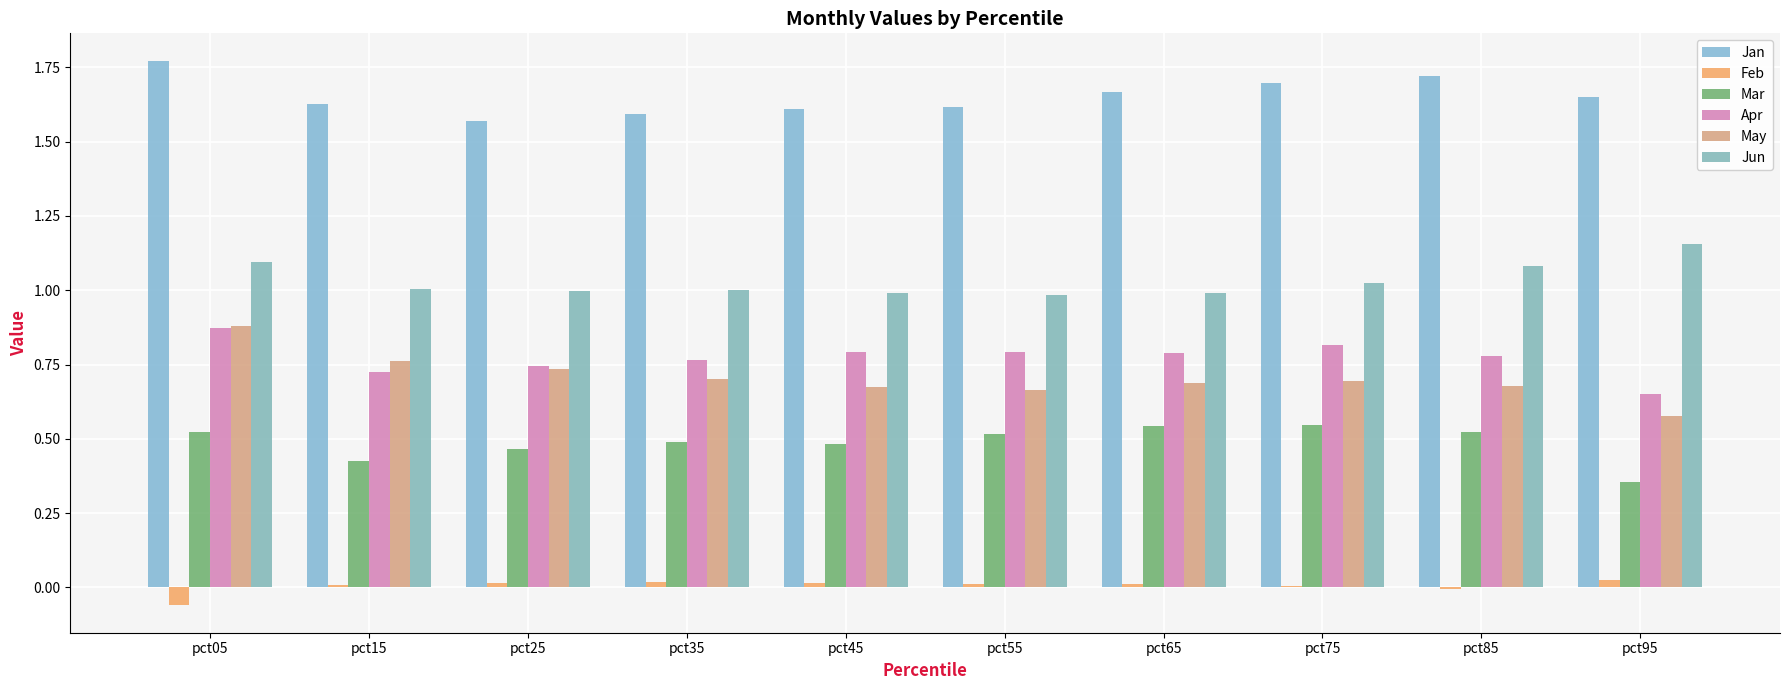

At which label is Jan closest to 1?

pct25